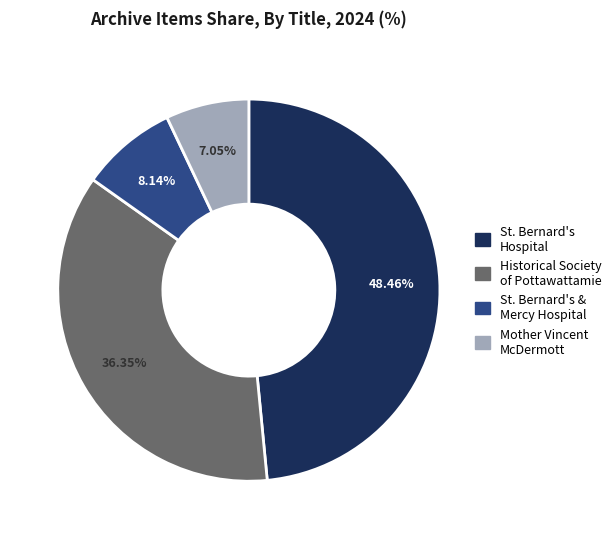

Does any single category account for the majority?

No